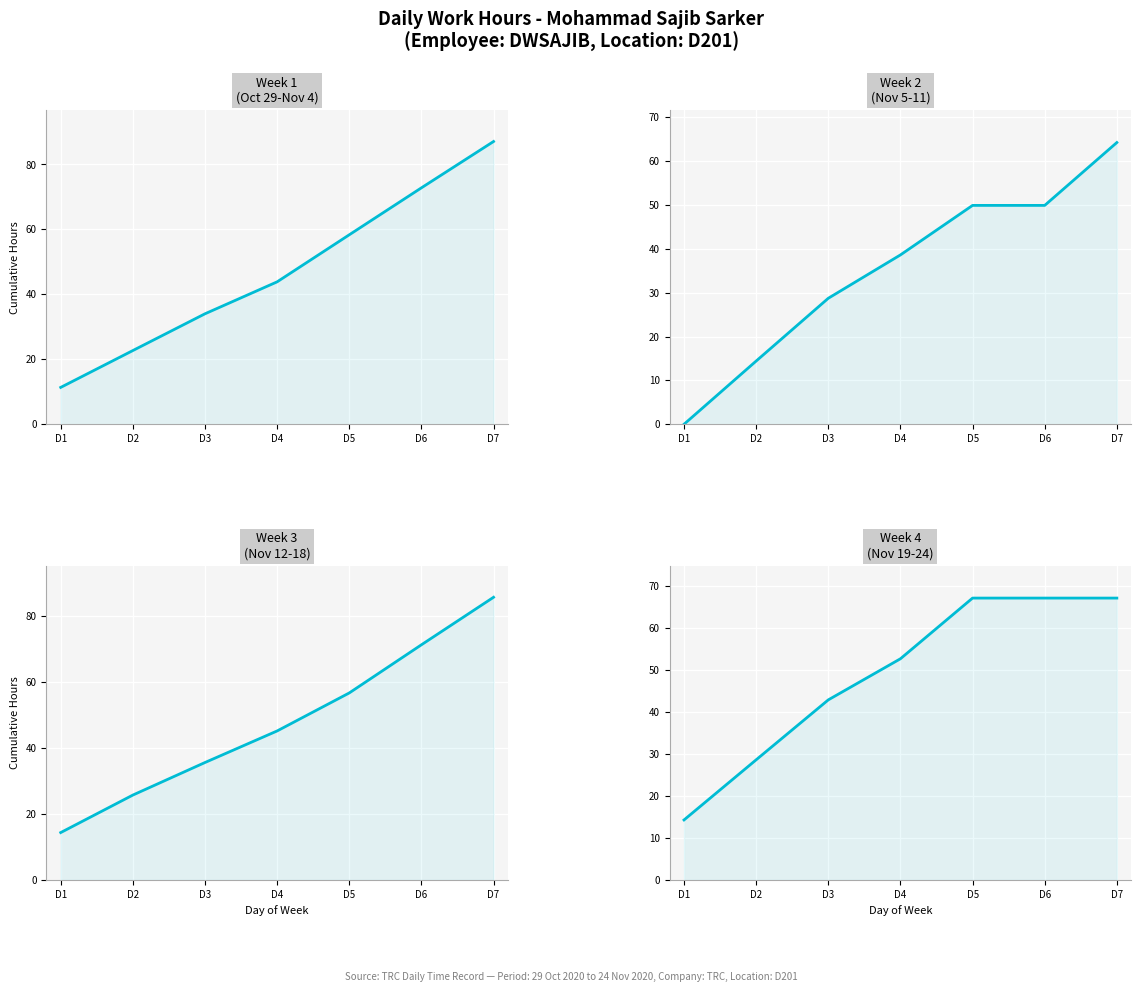

True or false: Week 2 (Nov 5 - Nov 11) and Week 3 (Nov 12 - Nov 18) intersect in this chart.

False